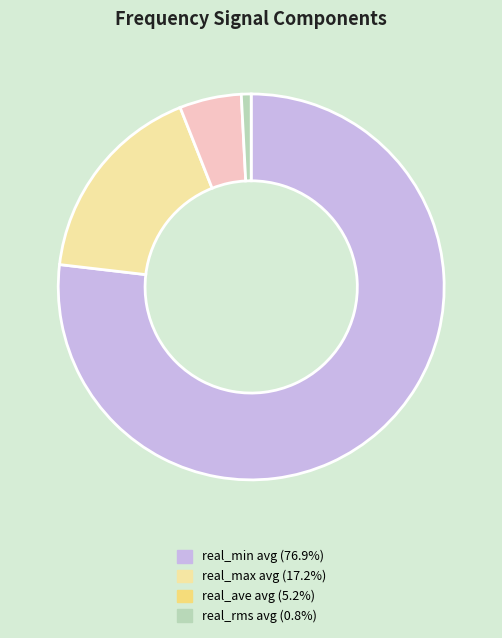

Is there a majority slice in this chart?

Yes